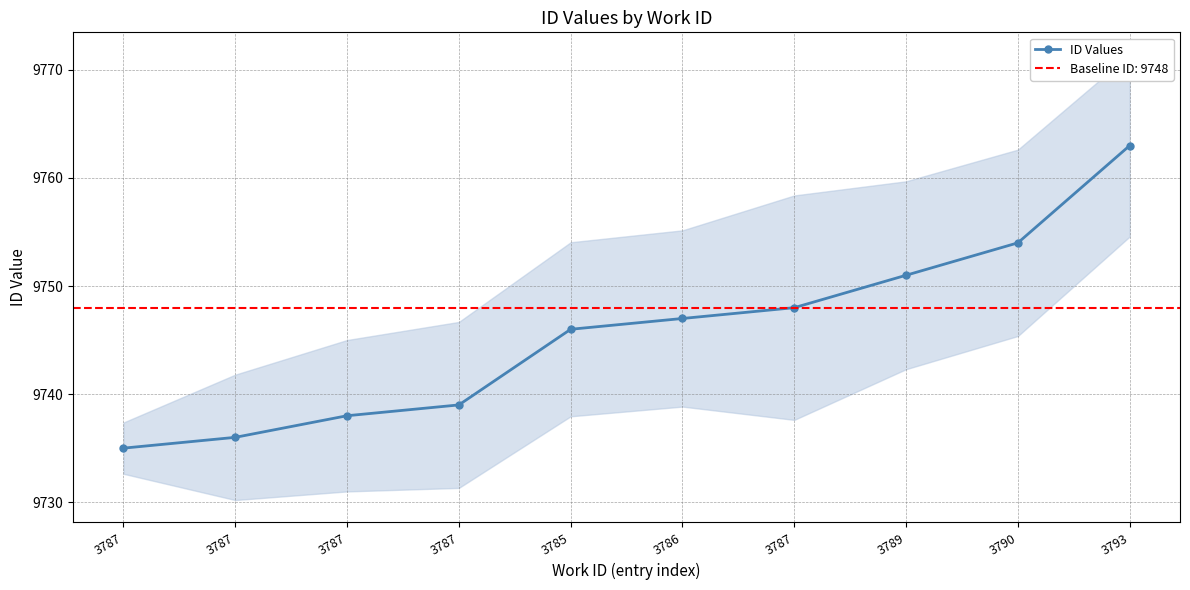

What is the difference between the maximum and second lowest values?

27